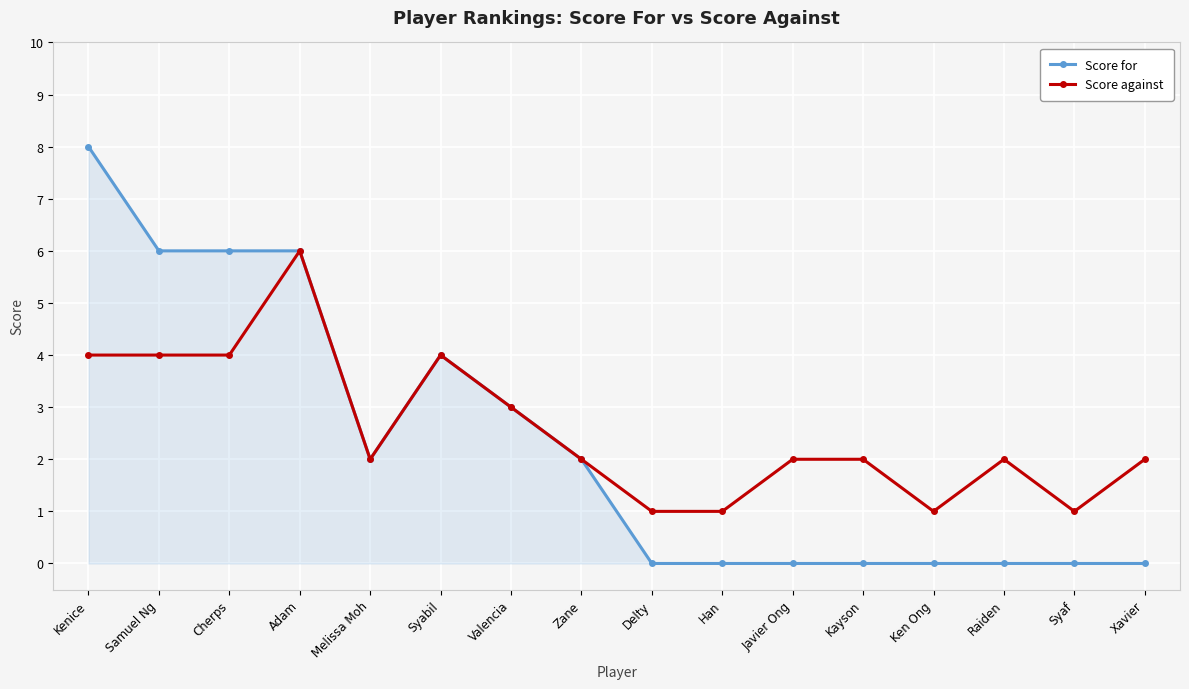

What is the greatest value displayed?

8